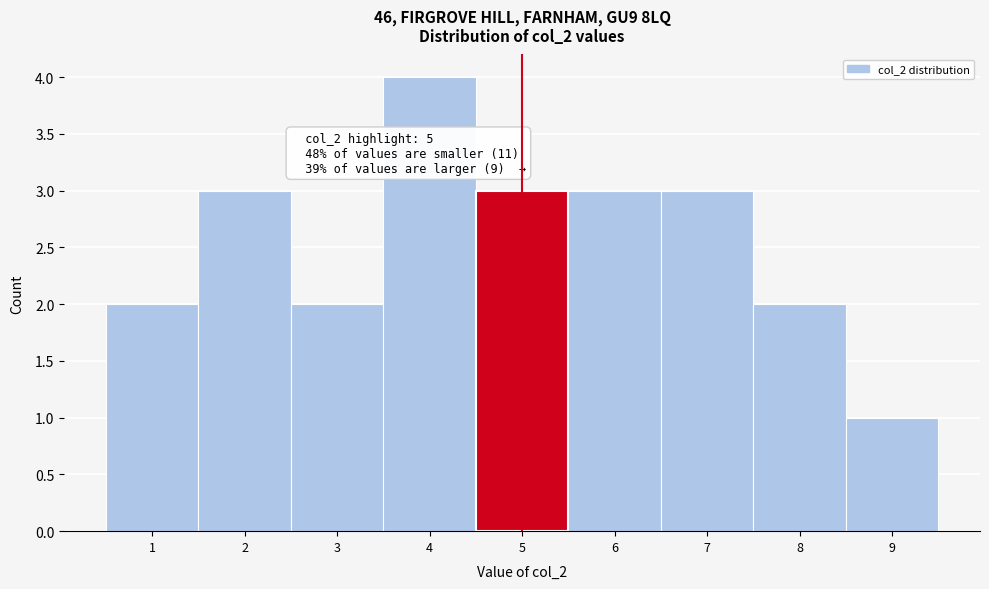

Over which range of the x-axis is the bar tallest?

3.5 to 4.5